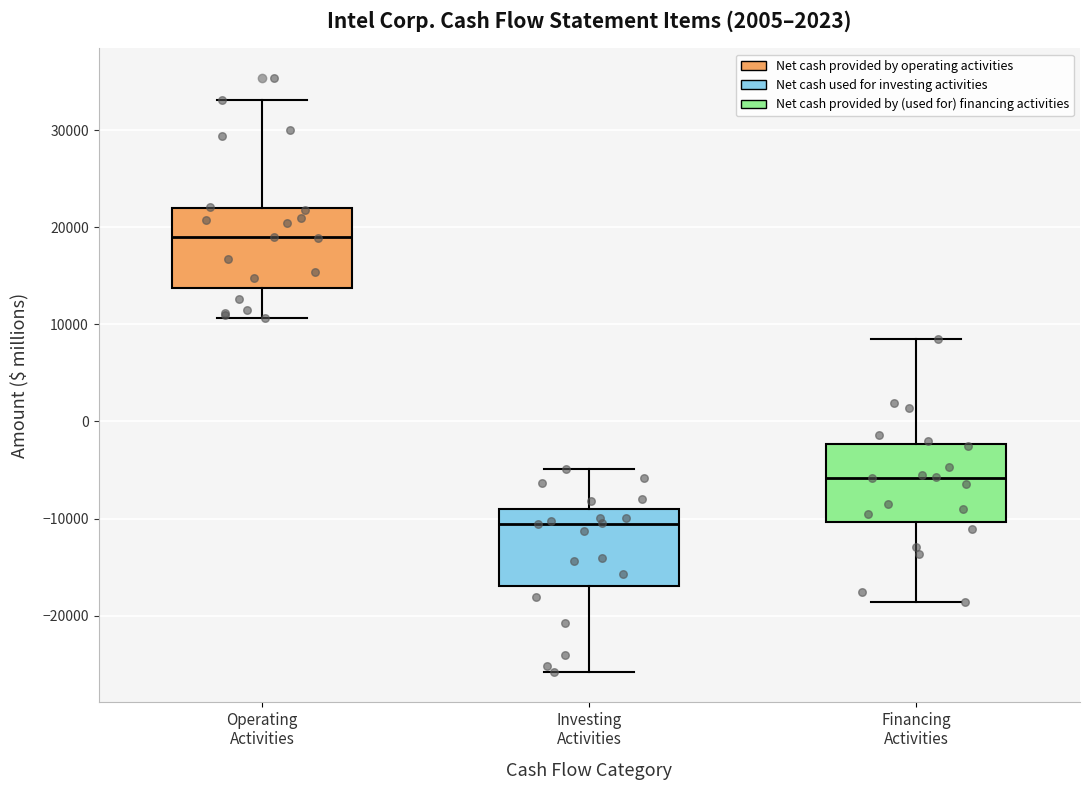

Reading left to right, transcribe this box plot: for each box, give where its median line is, the range the box spans, and where its two whiskers end, as read against the y-axis. The values are not printed on the chart, so give them approximately, as read against the axis.

Operating Activities: median 19000, box 14000 to 22000, whiskers 11000 to 33000
Investing Activities: median -11000, box -17000 to -9000, whiskers -26000 to -5000
Financing Activities: median -6000, box -10000 to -2000, whiskers -19000 to 9000